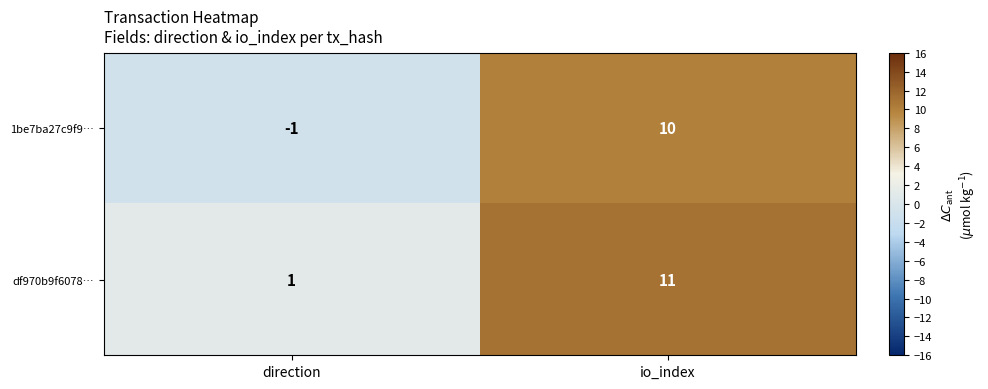

What is the difference between the df970b9f6078… values at direction and io_index?

10